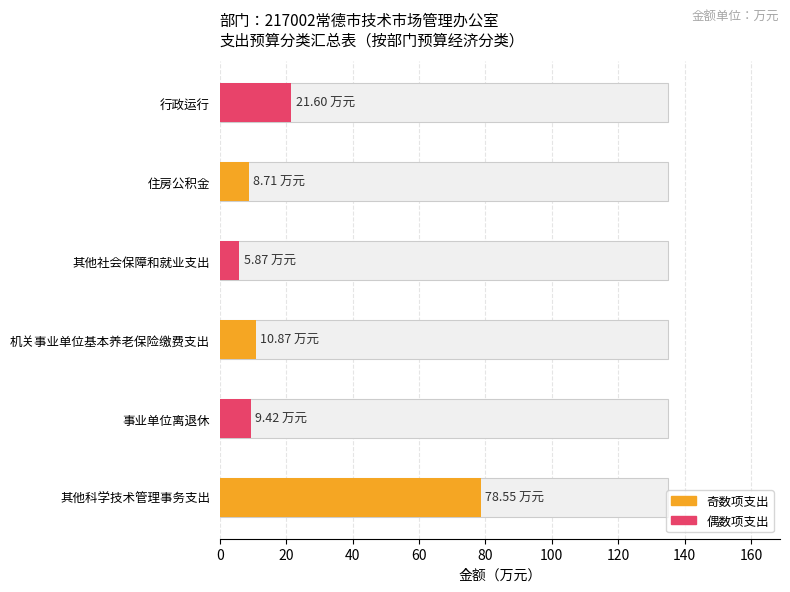

List the labels in order of value, smallest first.

其他社会保障和就业支出, 住房公积金, 事业单位离退休, 机关事业单位基本养老保险缴费支出, 行政运行, 其他科学技术管理事务支出